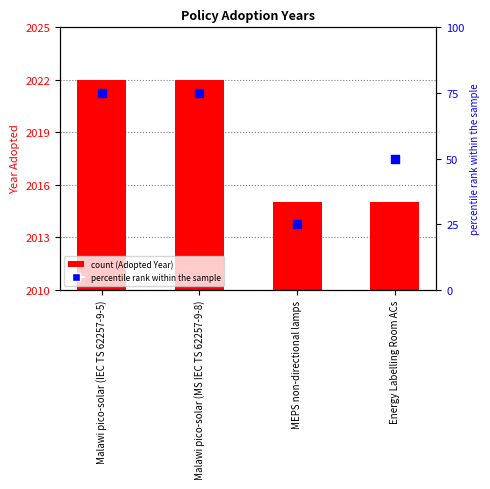

At how many categories does at least one series exceed 780?

4